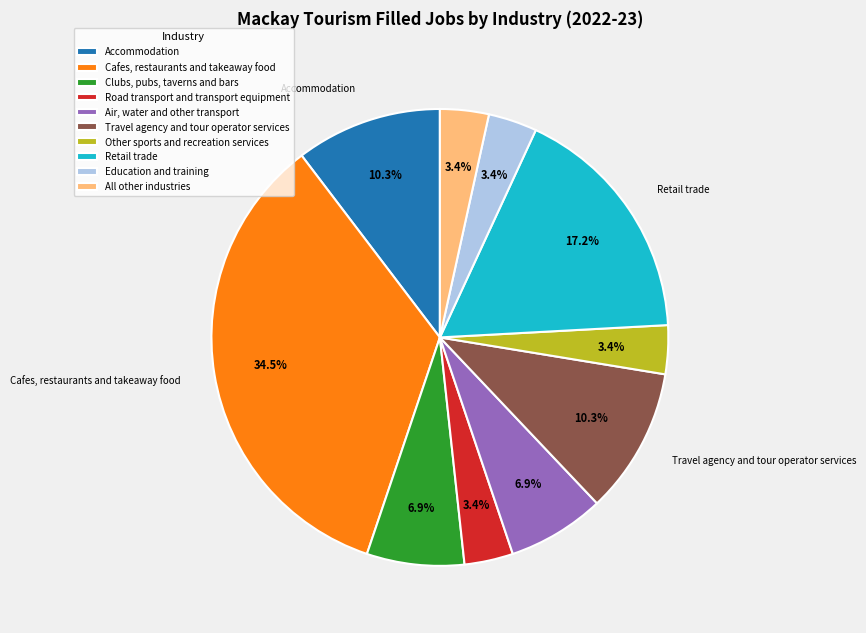

To the nearest percent, what portion does Road transport and transport equipment represent?

3%